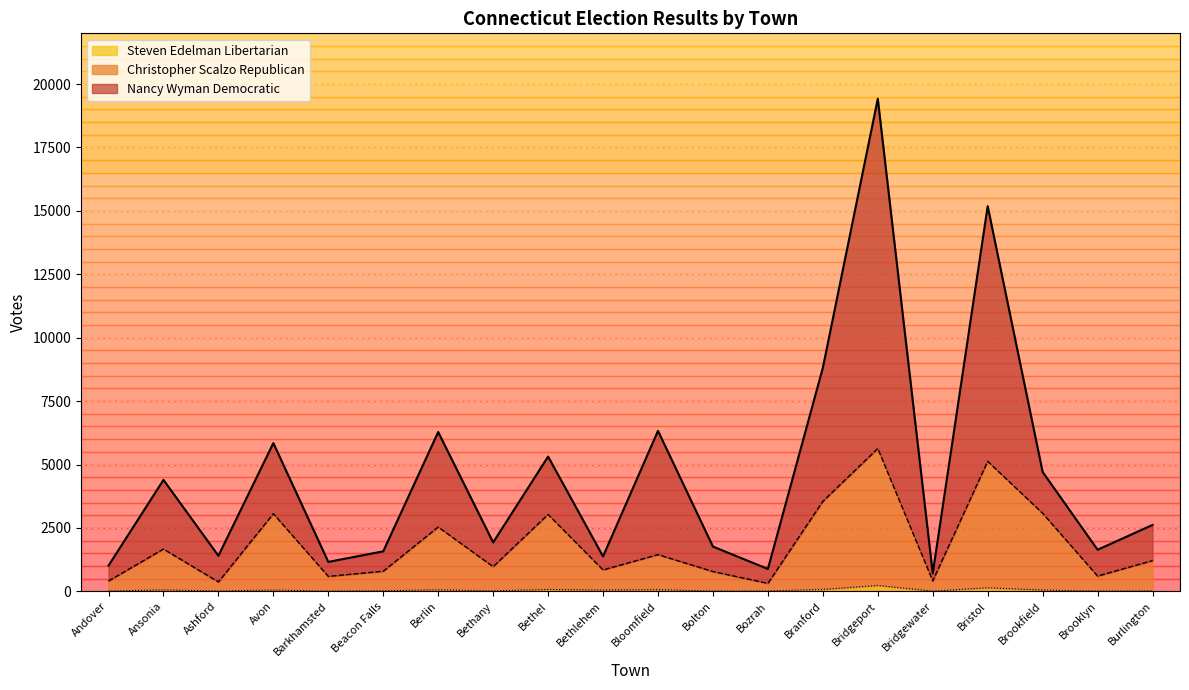

How many data points does each series have?

20